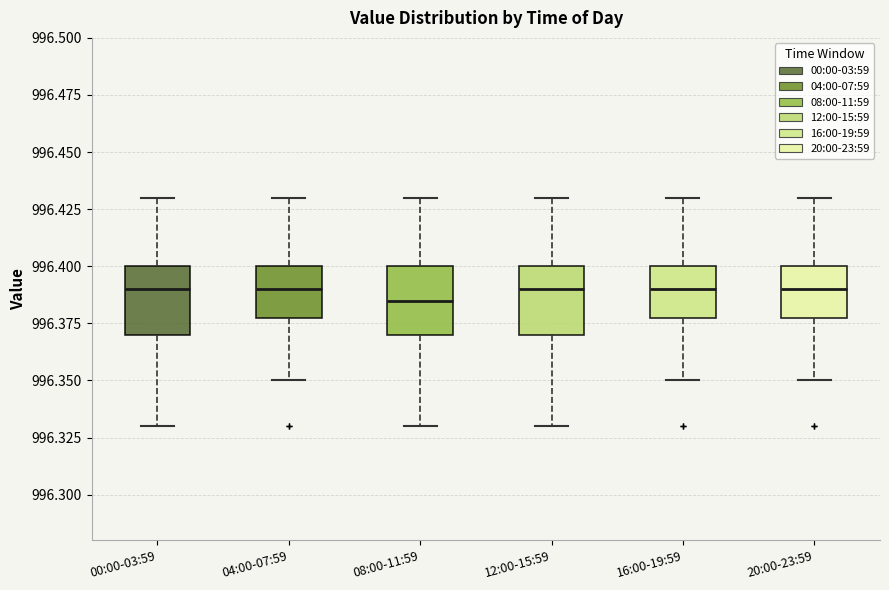

Where is the upper edge of the box for 16:00-19:59 on the y-axis? The values are not printed on the chart, so give them approximately, as read against the axis.

996.400